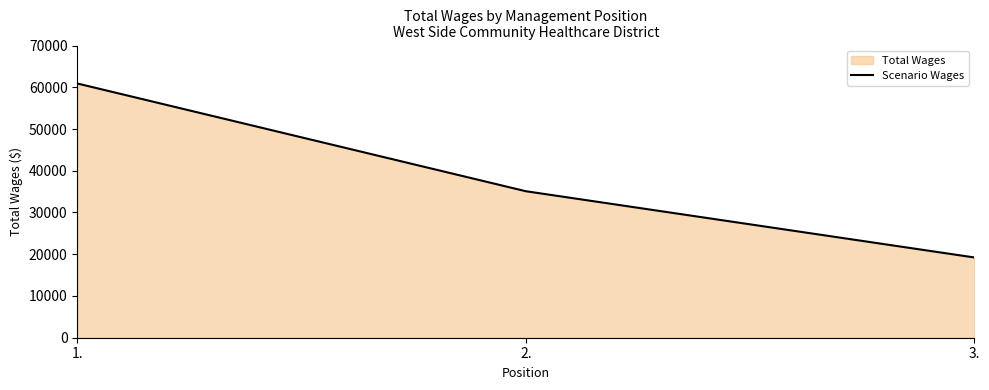

Reading left to right, list all the values displayed in this chart.

60909	35100	19231